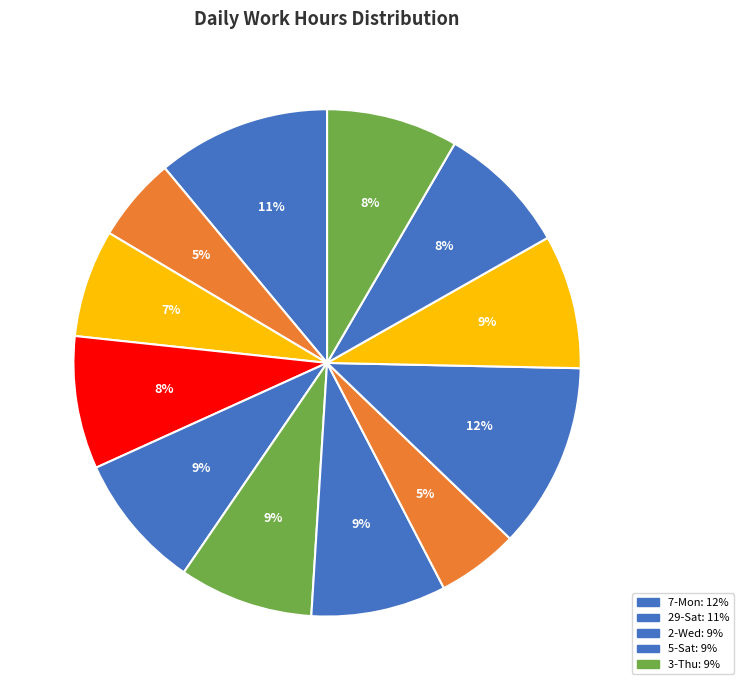

Count the number of slices in the pie.

12